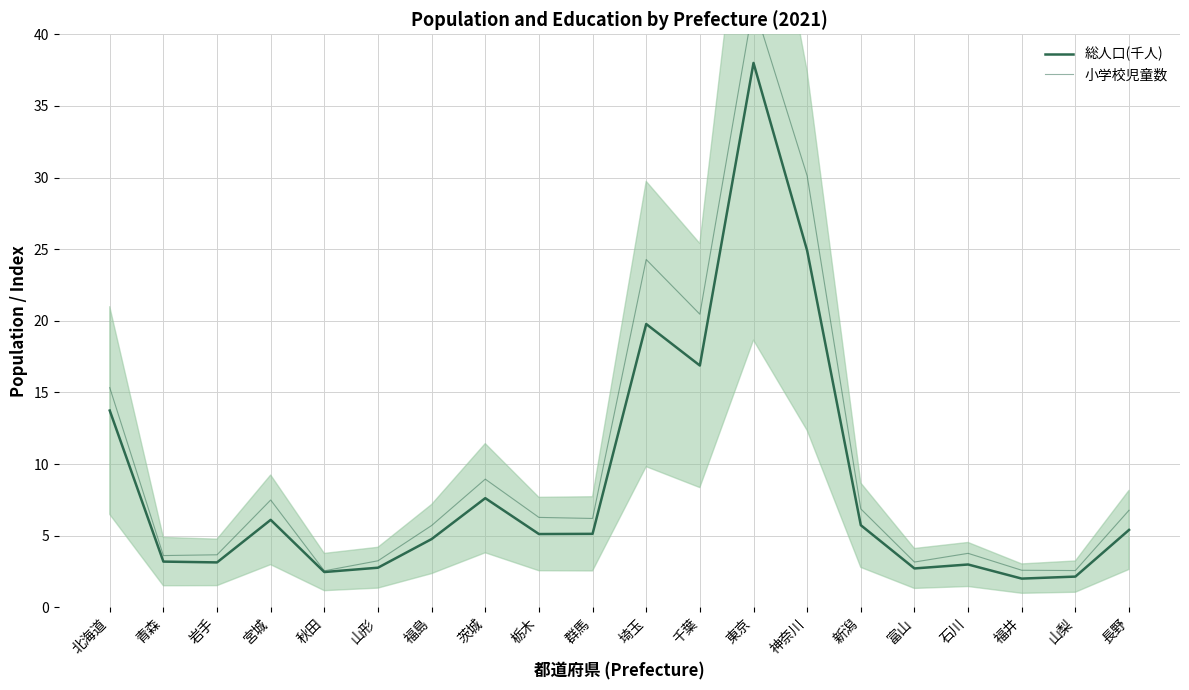

What is the difference between the highest and lowest values at 福井?

0.6